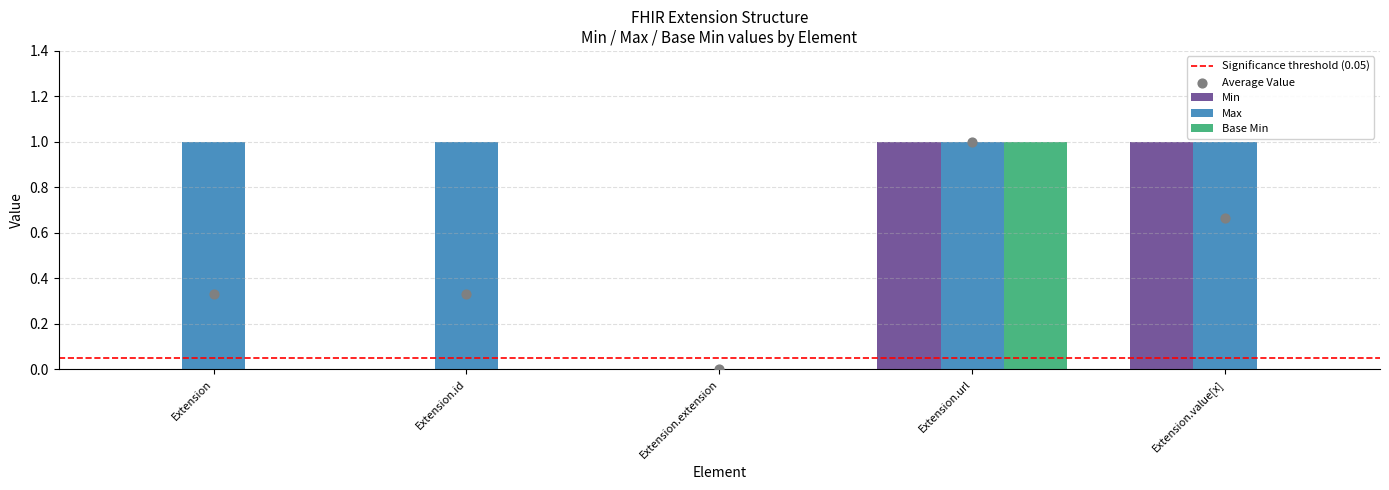

Which series reaches the minimum Y coordinate?

Min